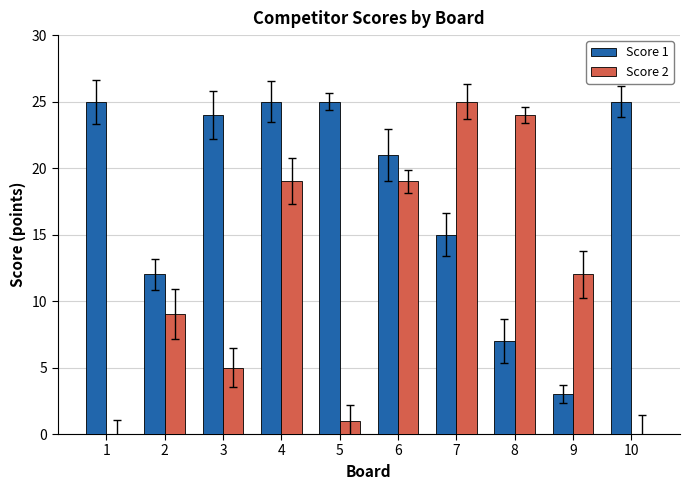

Reading left to right, extract all data points from this chart.

Score 1: 25	12	24	25	25	21	15	7	3	25
Score 2: 0	9	5	19	1	19	25	24	12	0